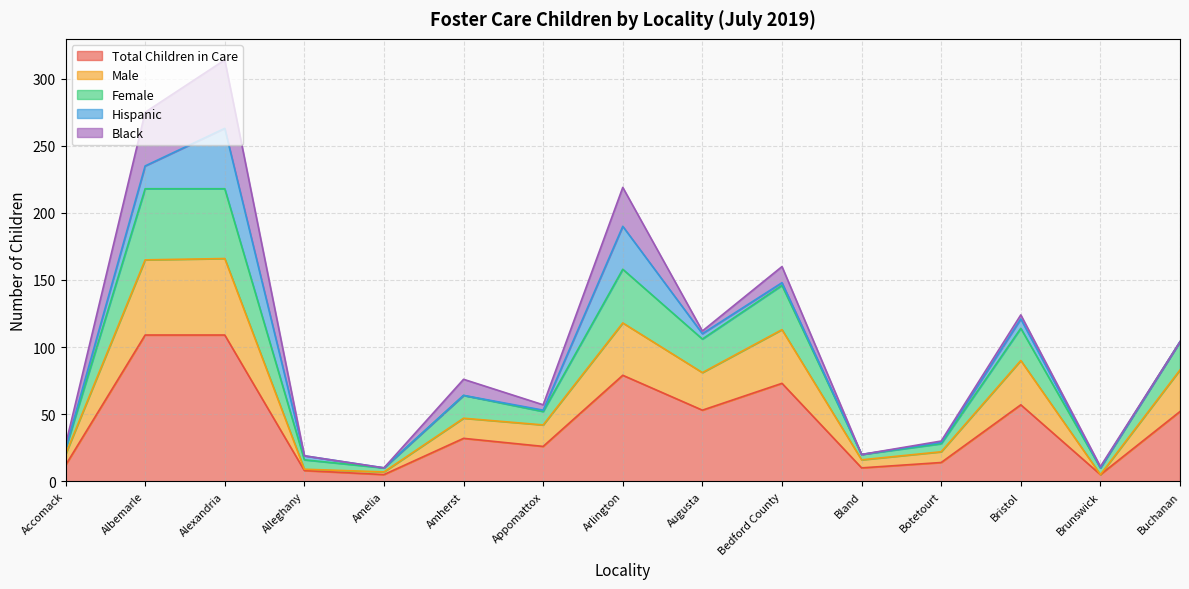

What are all the series names shown in the legend?

Total Children in Care, Male, Female, Hispanic, Black